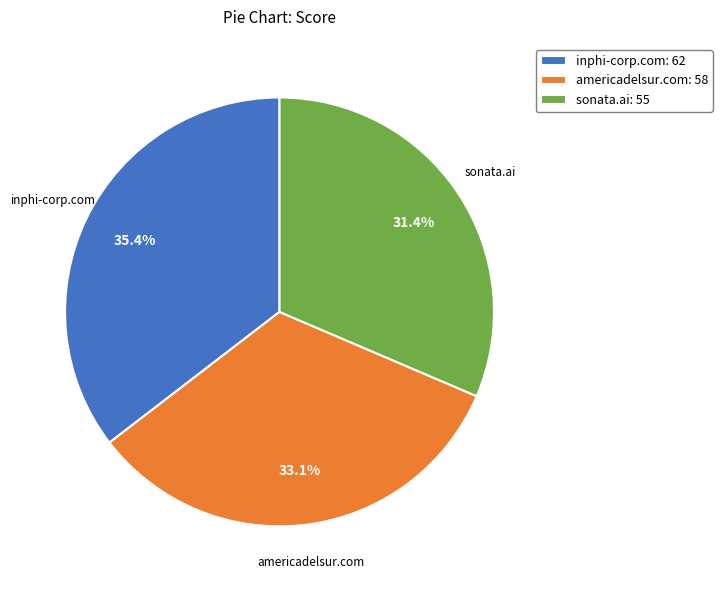

The sonata.ai slice represents 31% of the pie. True or false?

True